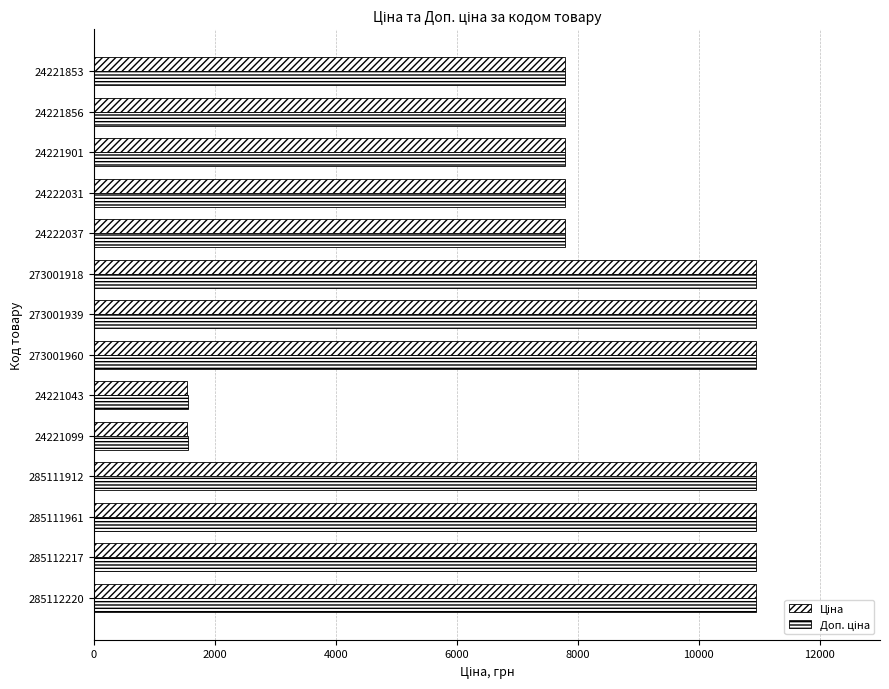

How many distinct data groups are displayed?

2